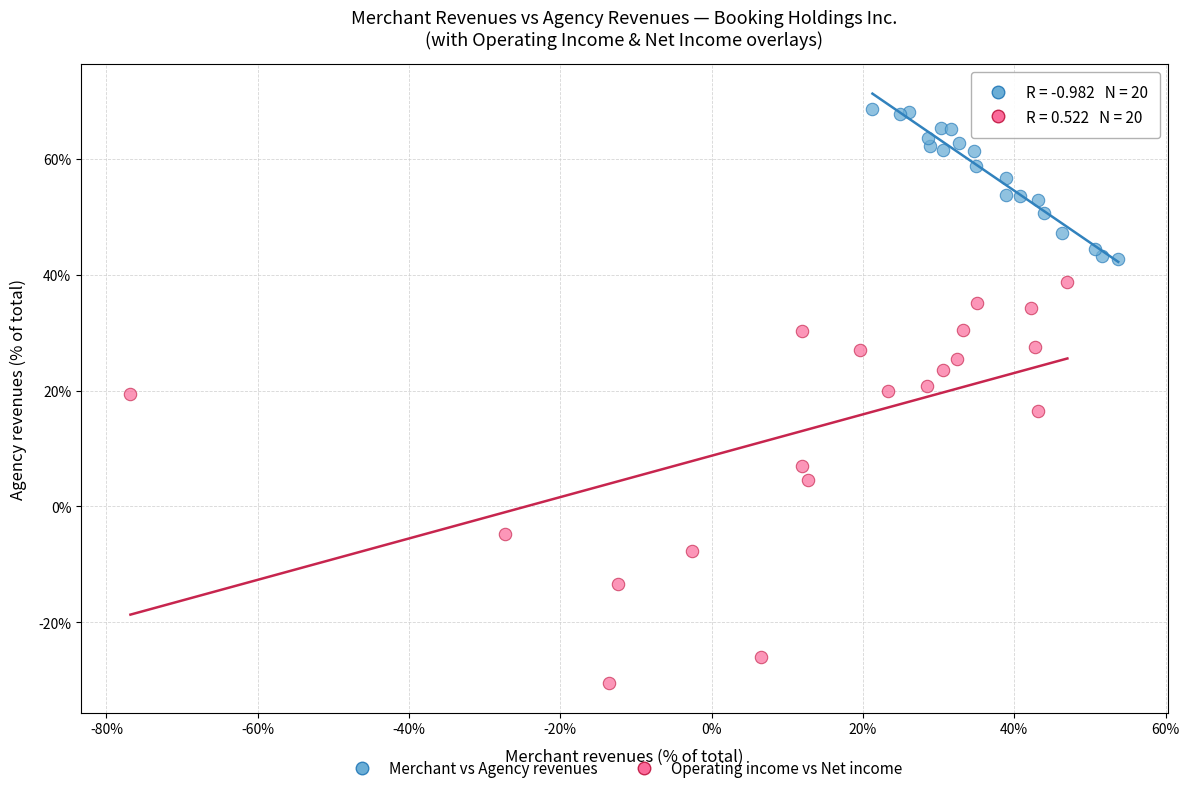

What are all the series names shown in the legend?

Merchant vs Agency revenues, Operating income vs Net income